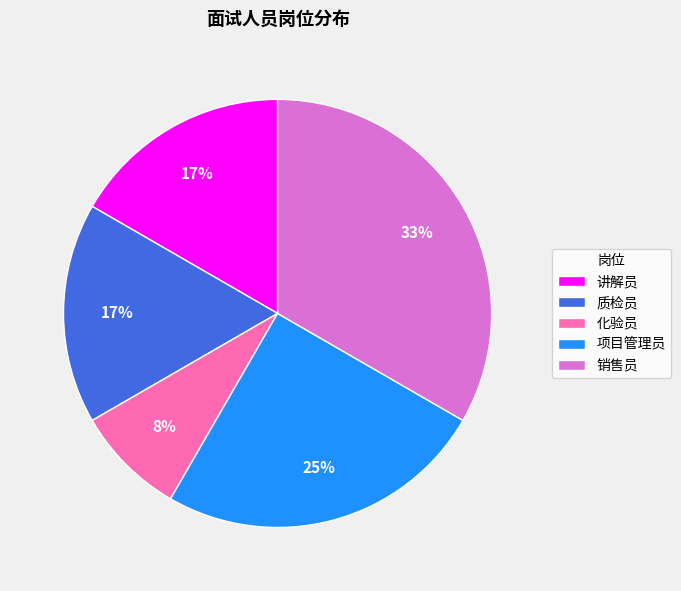

True or false: 销售员 accounts for 22% of the total.

False